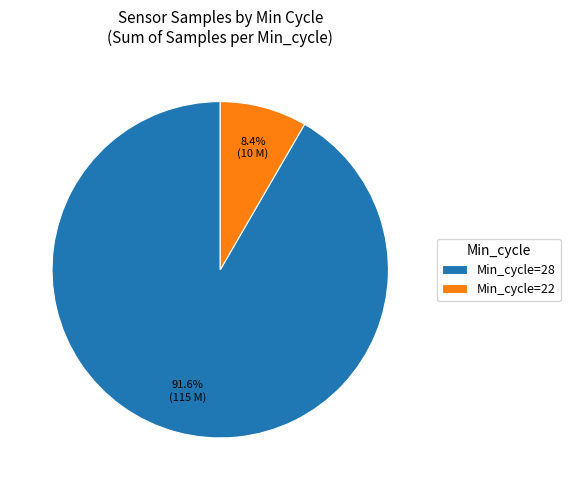

Rank the categories by value from lowest to highest.

Min_cycle=22, Min_cycle=28